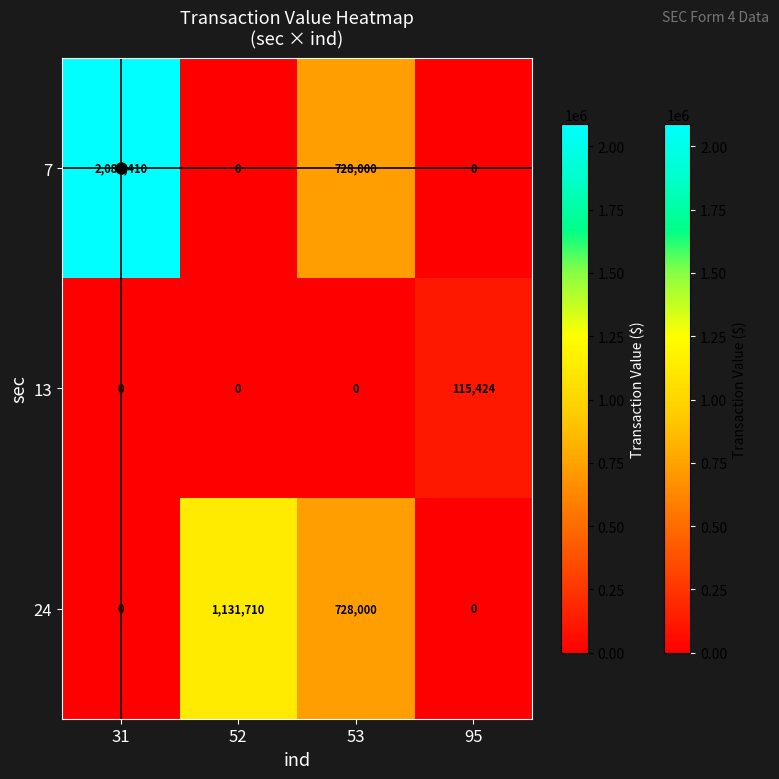

What is the sum of the 24 values at 53 and 95?

728000